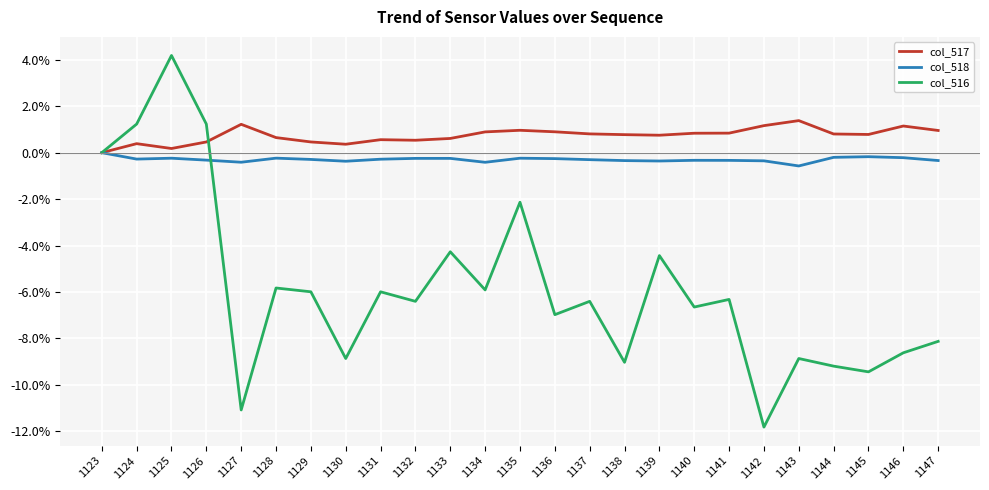

Which series has the widest spread of values?

col_516